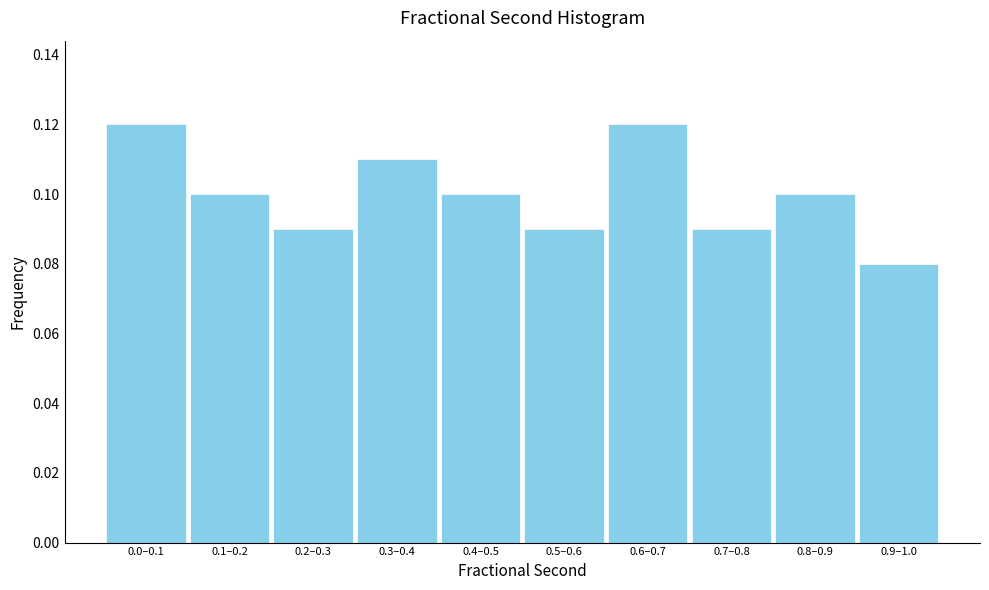

What is the label of the 10th bar from the left?

0.9–1.0